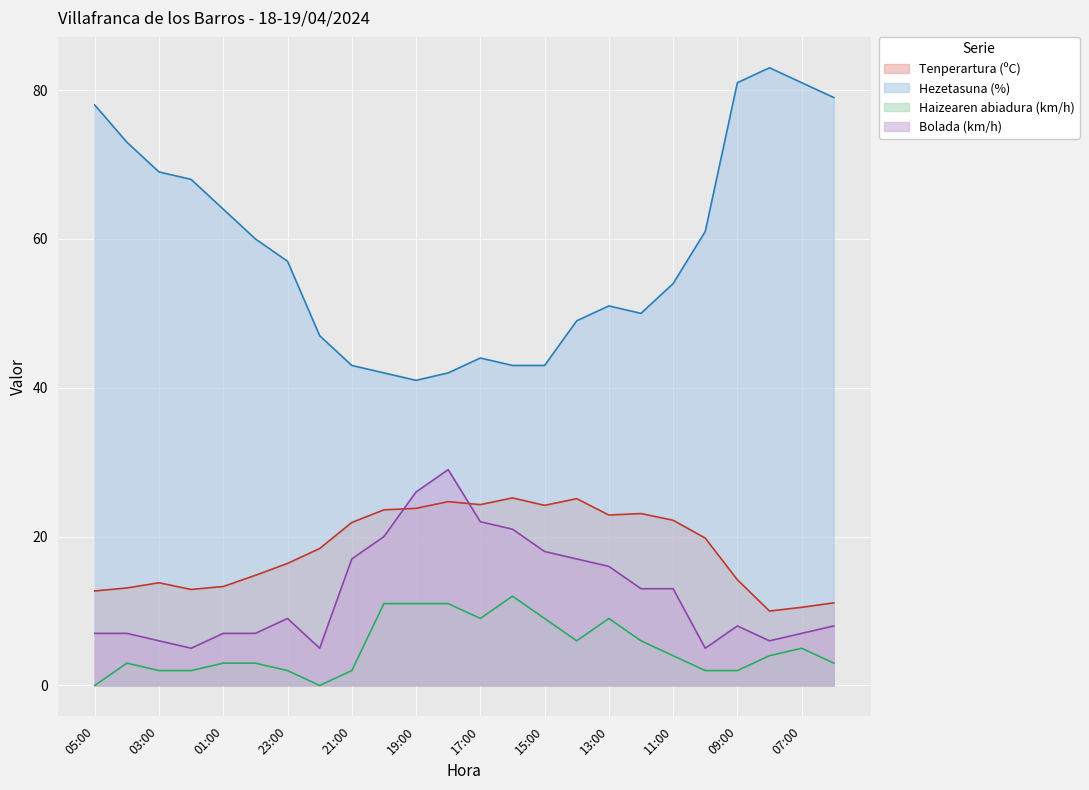

At how many categories does at least one series exceed 80?

3